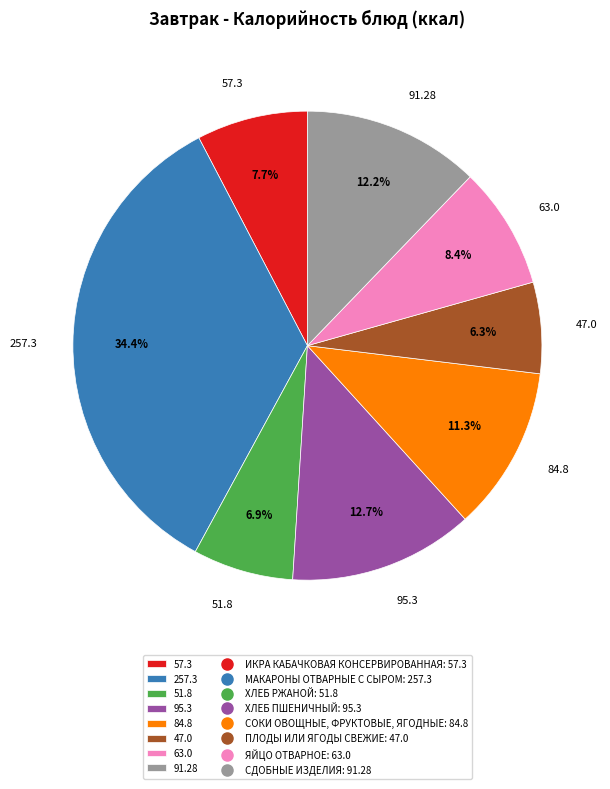

Is there a majority slice in this chart?

No